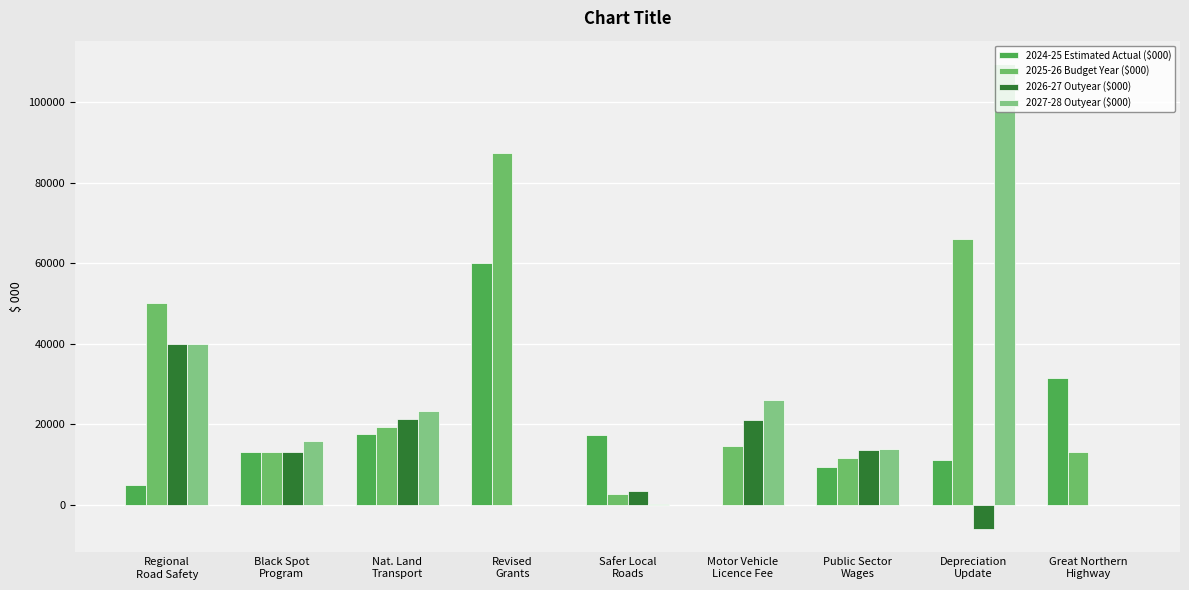

Which series has the widest spread of values?

2027-28 Outyear ($000)